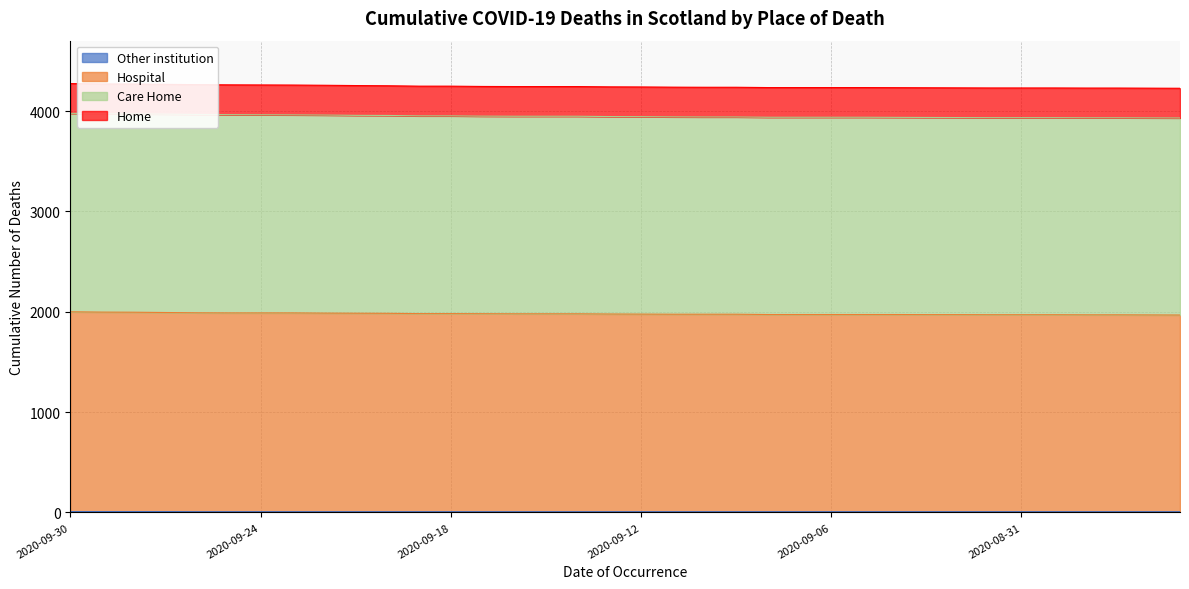

How many values in the Hospital series are below 1977?

18